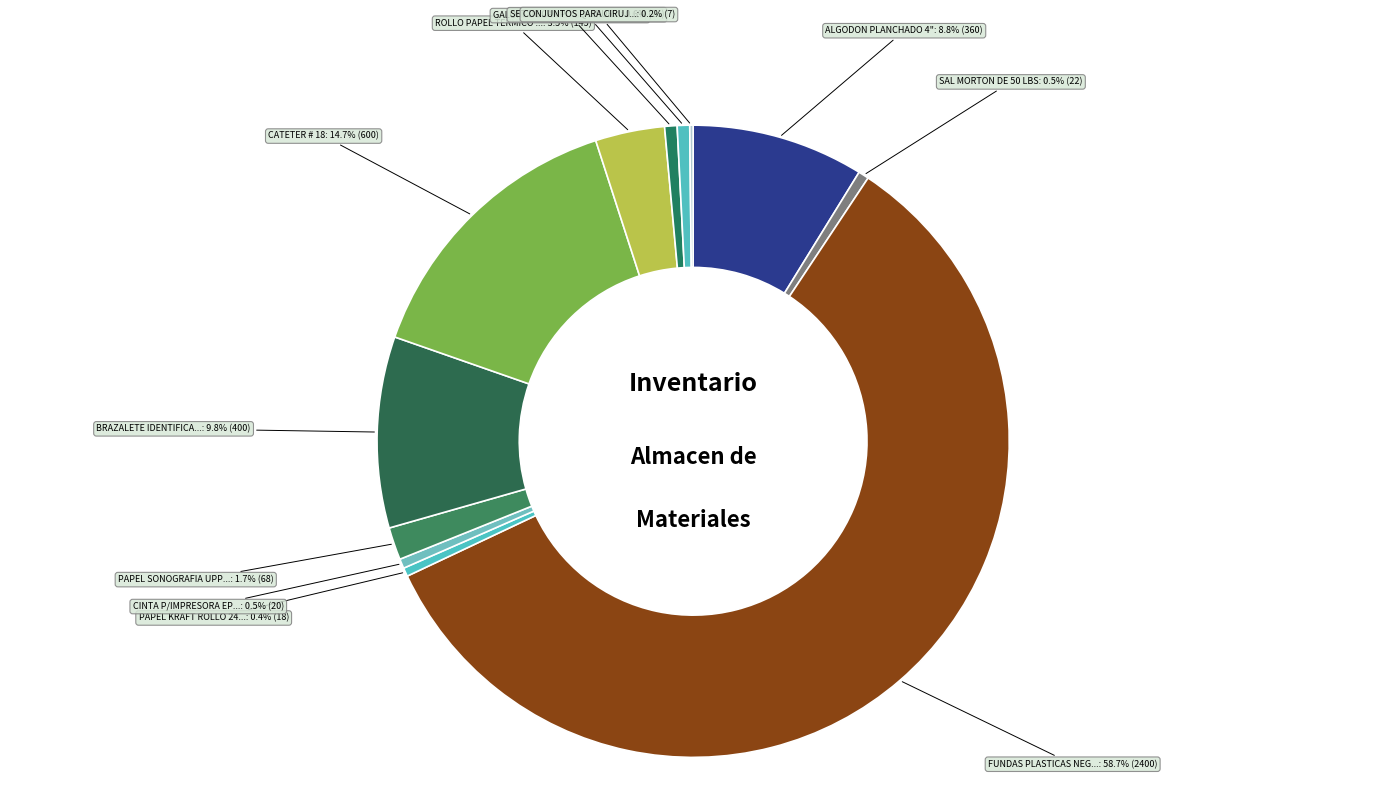

How many slices are in this pie chart?

12